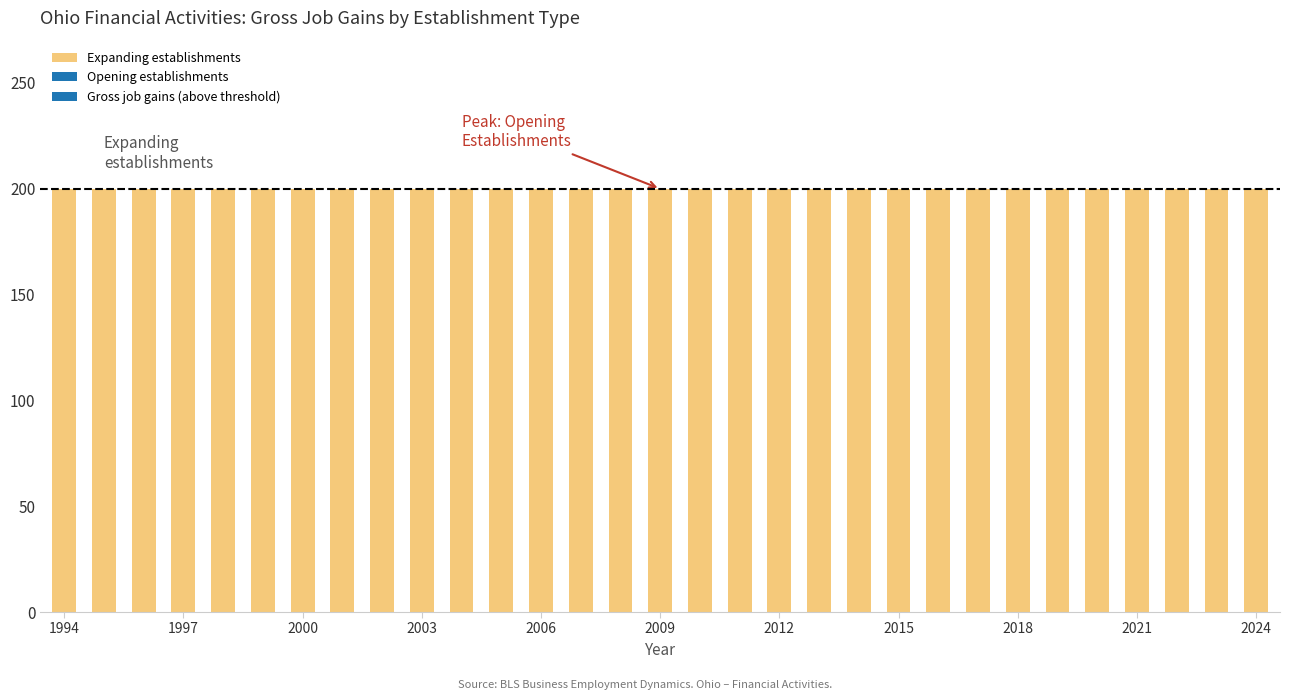

Which series has the largest range (max minus min)?

Gross job gains